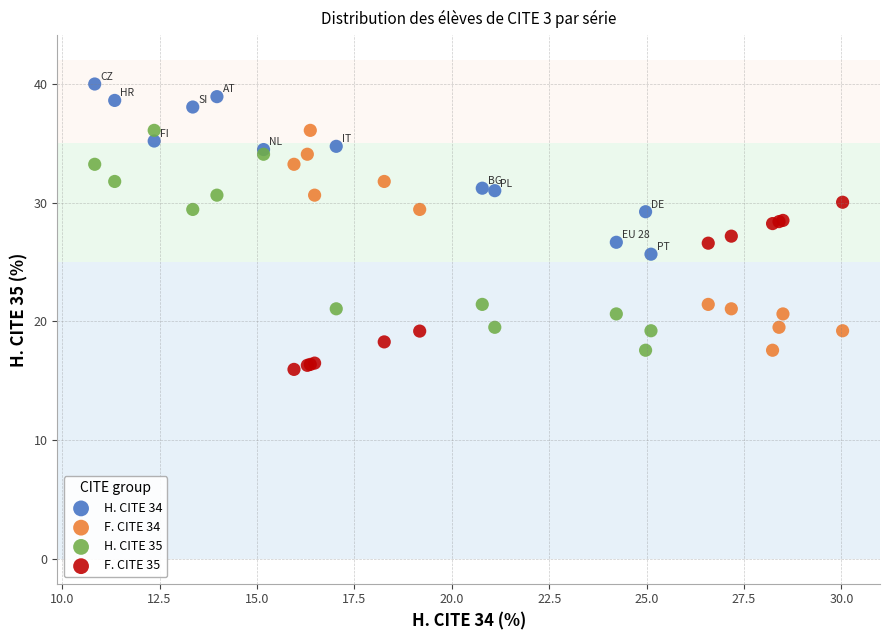

Which series contains the highest Y value?

H. CITE 34